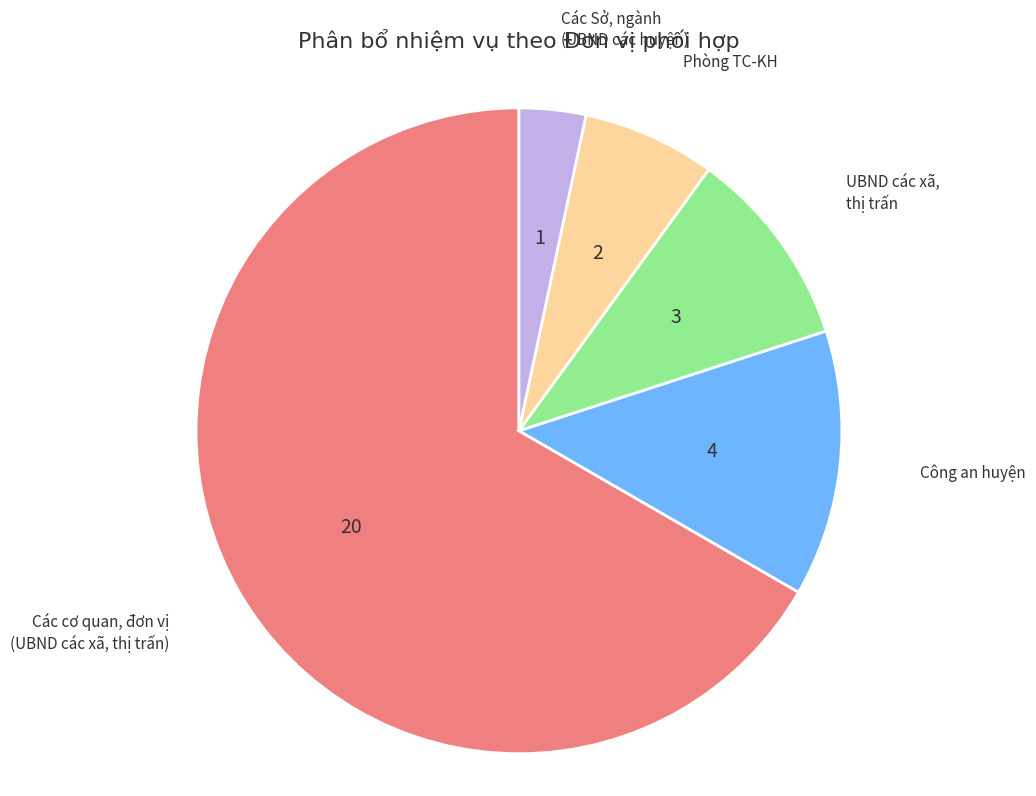

Does any single category account for the majority?

Yes